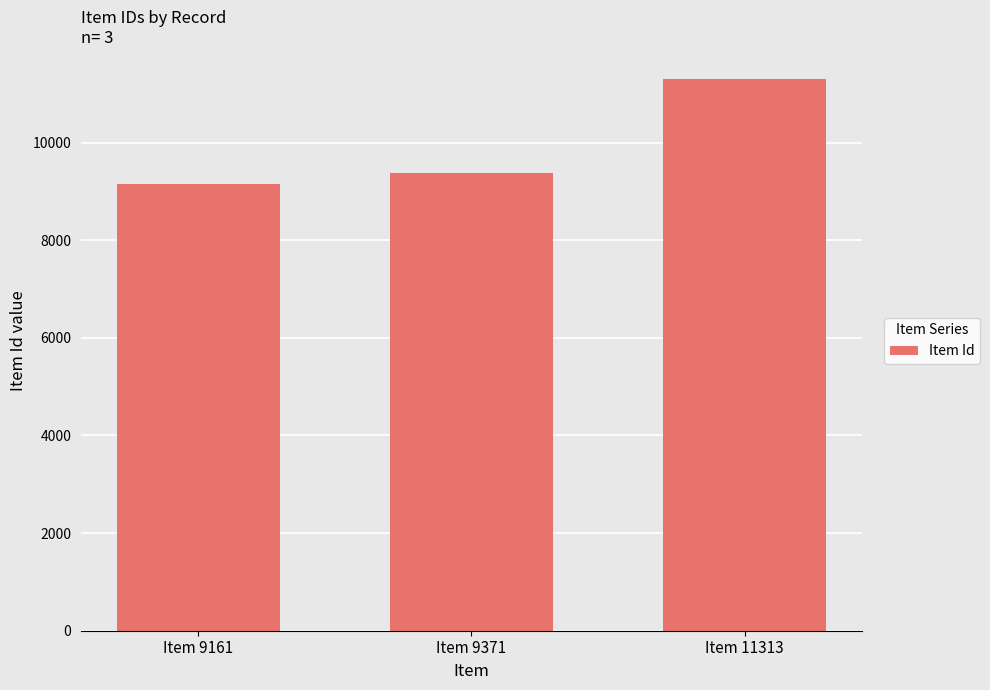

Reading left to right, transcribe all the data shown in this chart.

9161	9371	11313